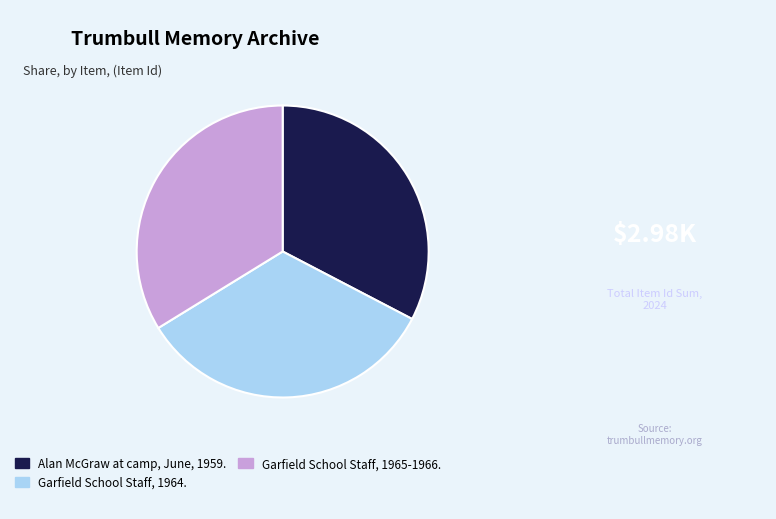

Is there a majority slice in this chart?

No